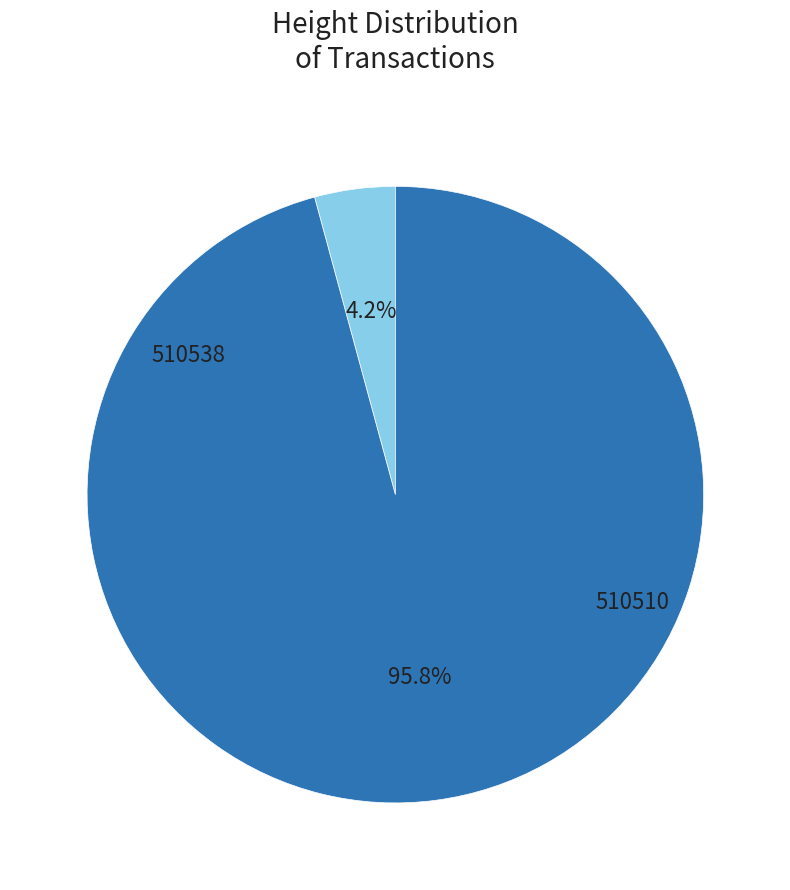

Does any single category account for the majority?

Yes